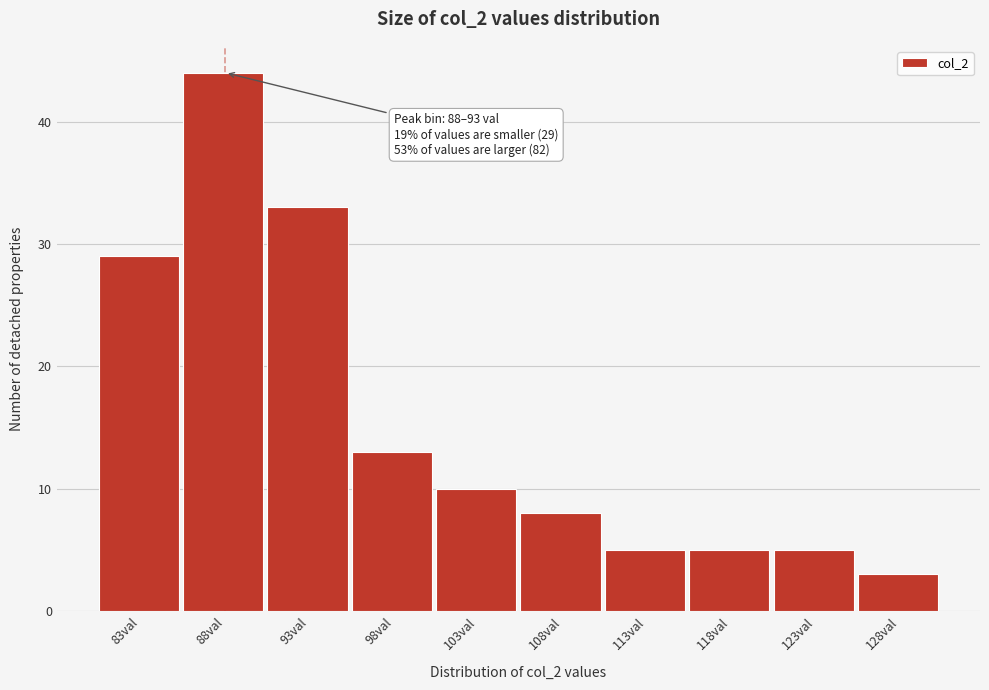

Reading right to left, extract all data points from this chart.

3	5	5	5	8	10	13	33	44	29